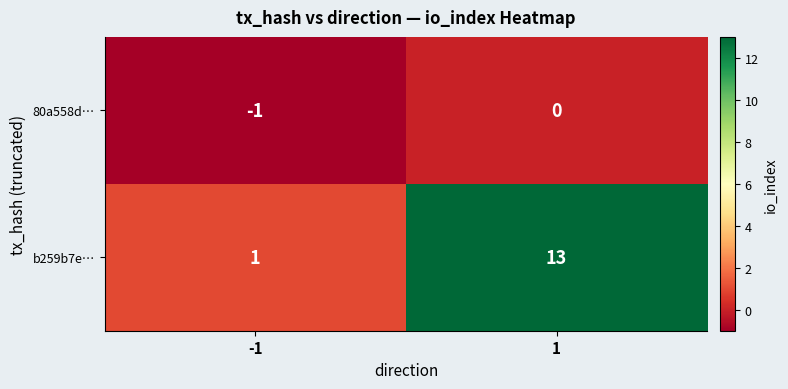

The value of 80a558d… at -1 is -1. True or false?

True